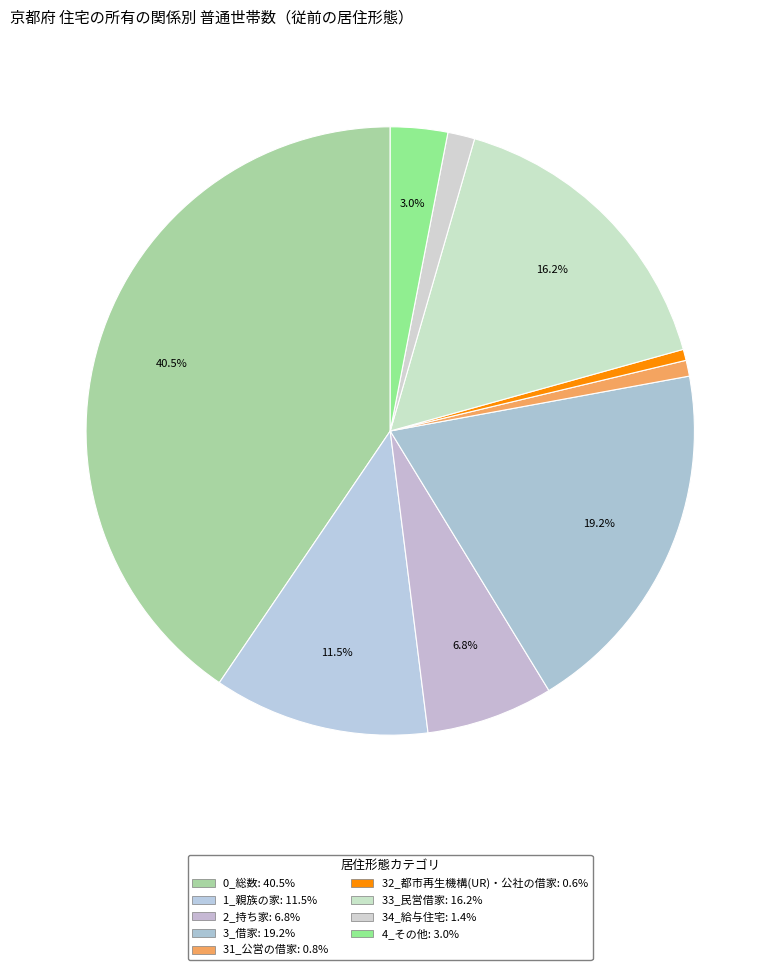

What portion of the pie excludes 1_親族の家?

88.5%